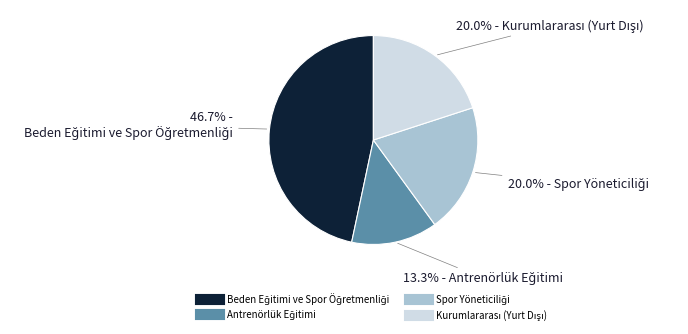

Does any single category account for the majority?

No